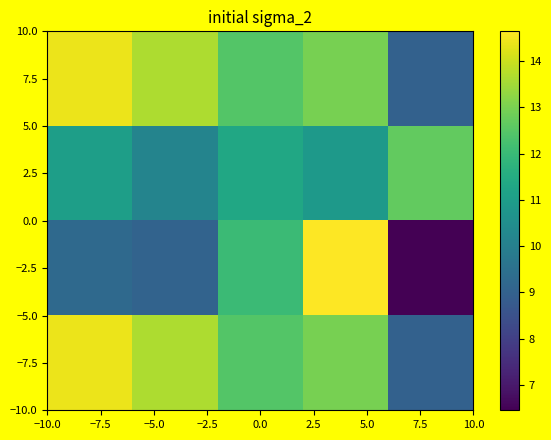

Reading left to right, what are all the values shown in this chart?

7.5: 14.4	13.6	12.4	13.0	9.0
2.5: 11.1	10.2	11.3	10.9	12.7
−2.5: 9.2	9.1	12.0	14.6	6.5
−7.5: 14.4	13.6	12.4	13.0	9.0